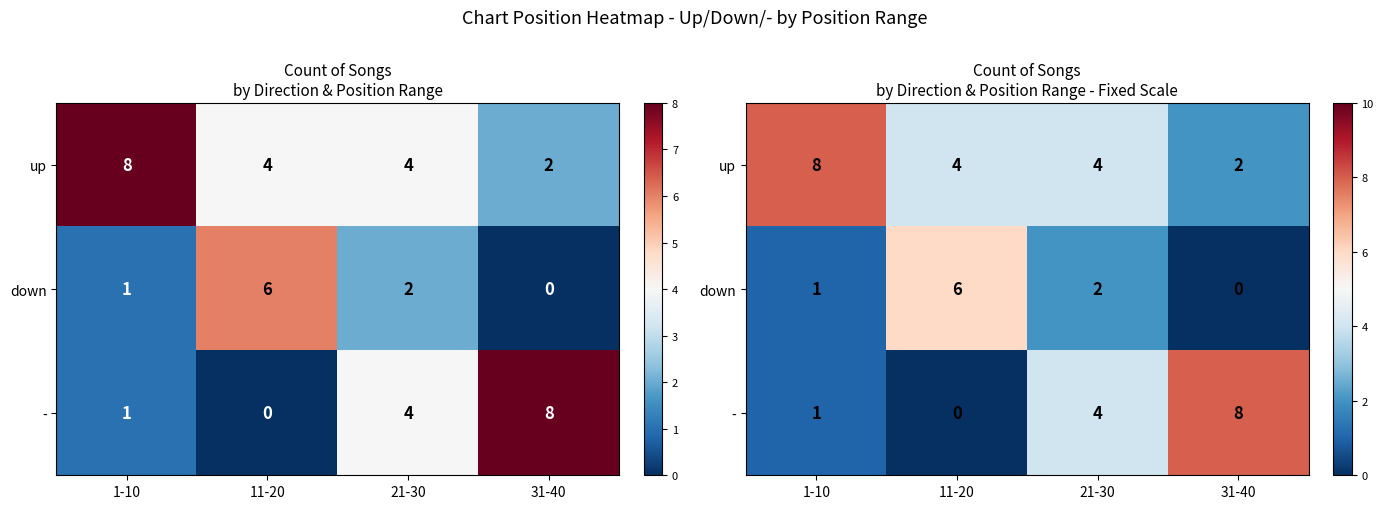

What is the difference between the second highest and minimum values in the - series?

4